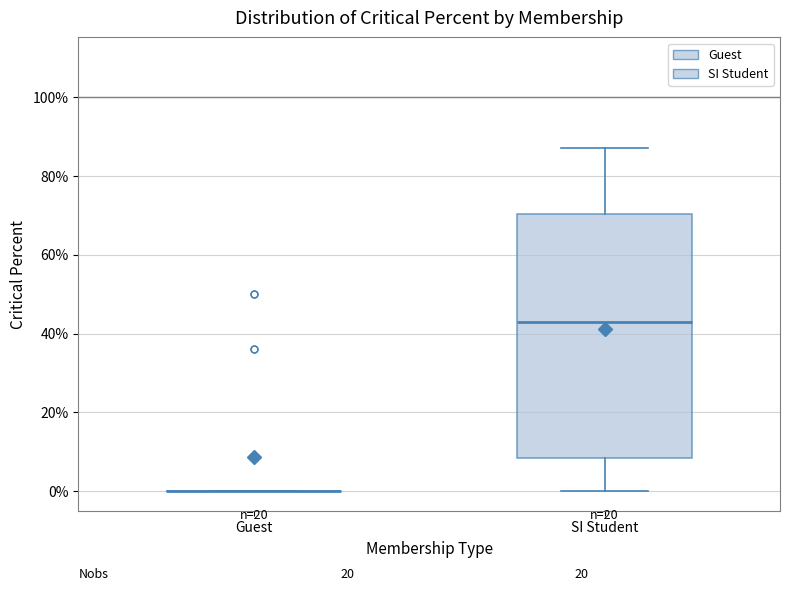

Which box is the tallest, from its lower edge to its upper edge?

SI Student